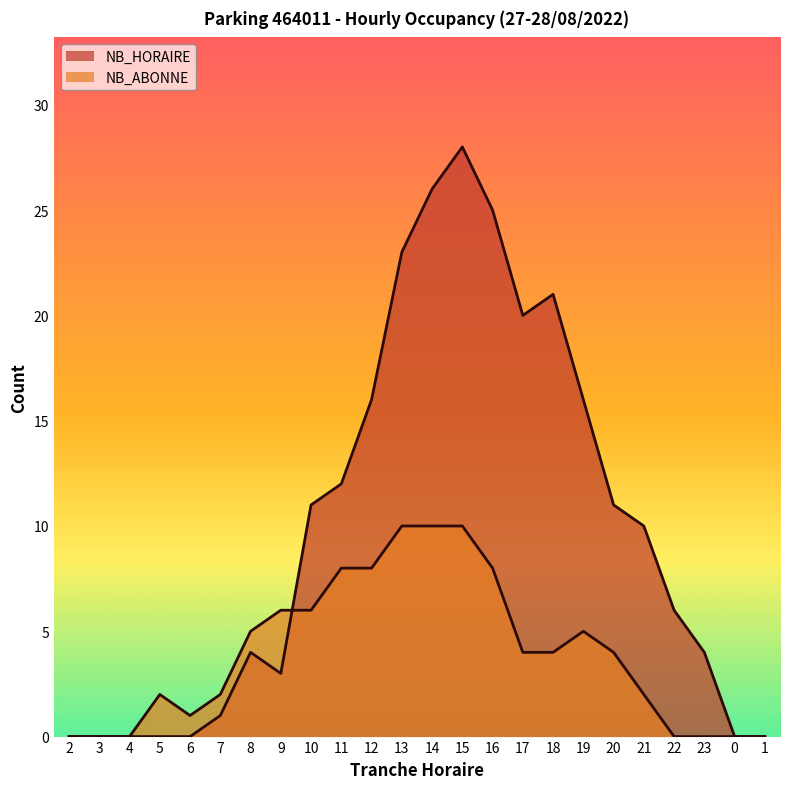

How many positive values does the NB_ABONNE series have?

17